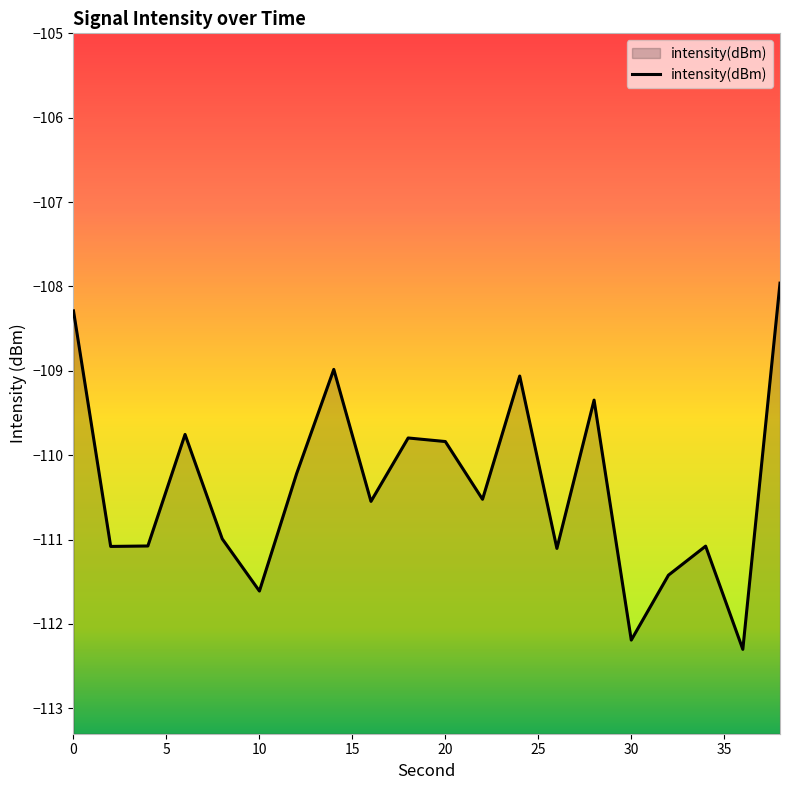

The chart shows a value of -58.7 at 30. True or false?

False